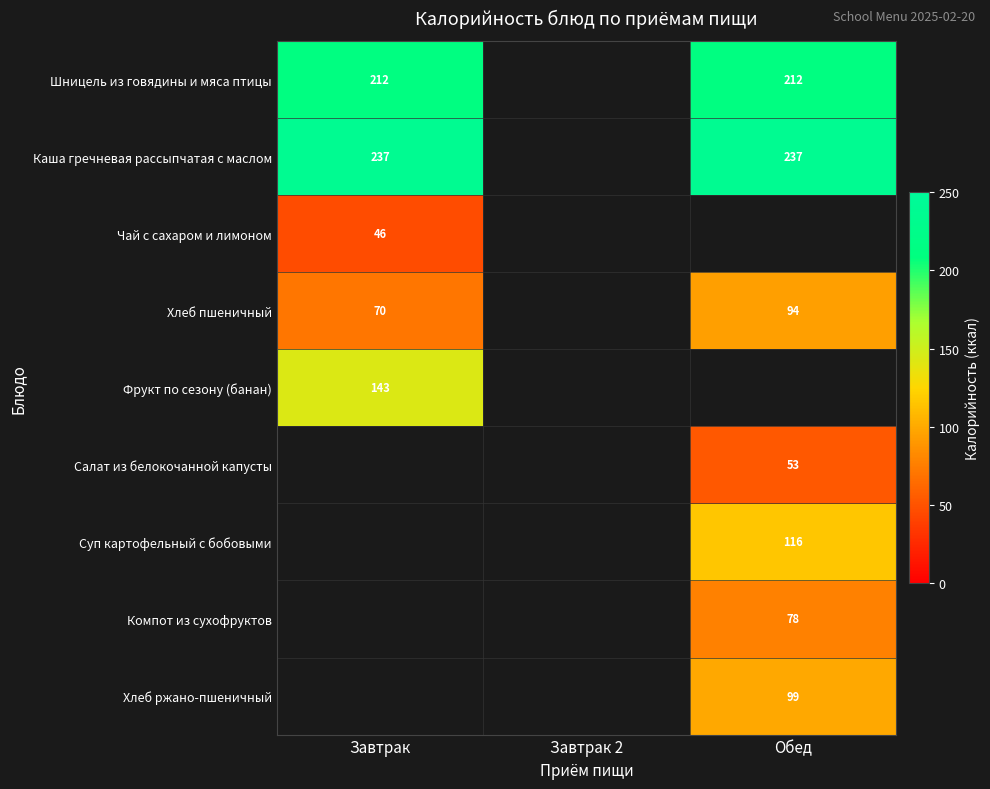

The Каша гречневая рассыпчатая с маслом series shows 397 at Обед. True or false?

False